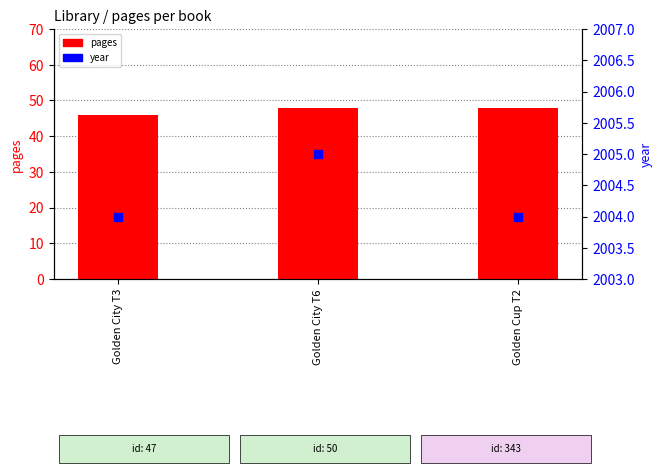

Which series has the largest total across all categories?

year